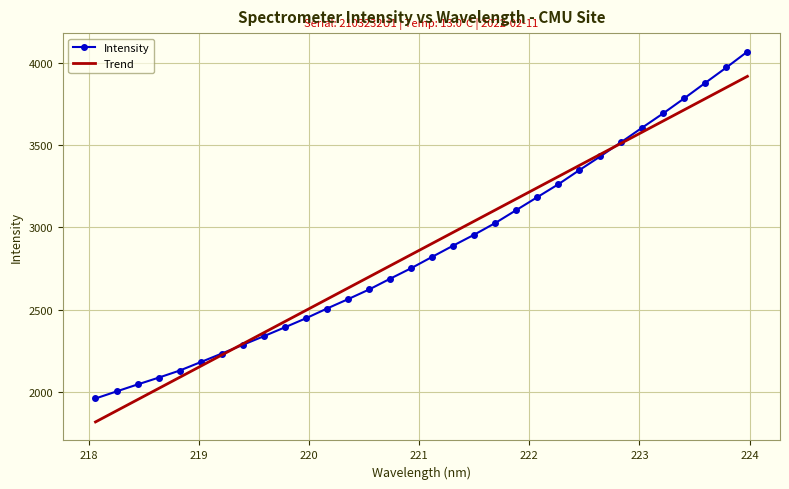

What is the greatest value displayed?

4067.7